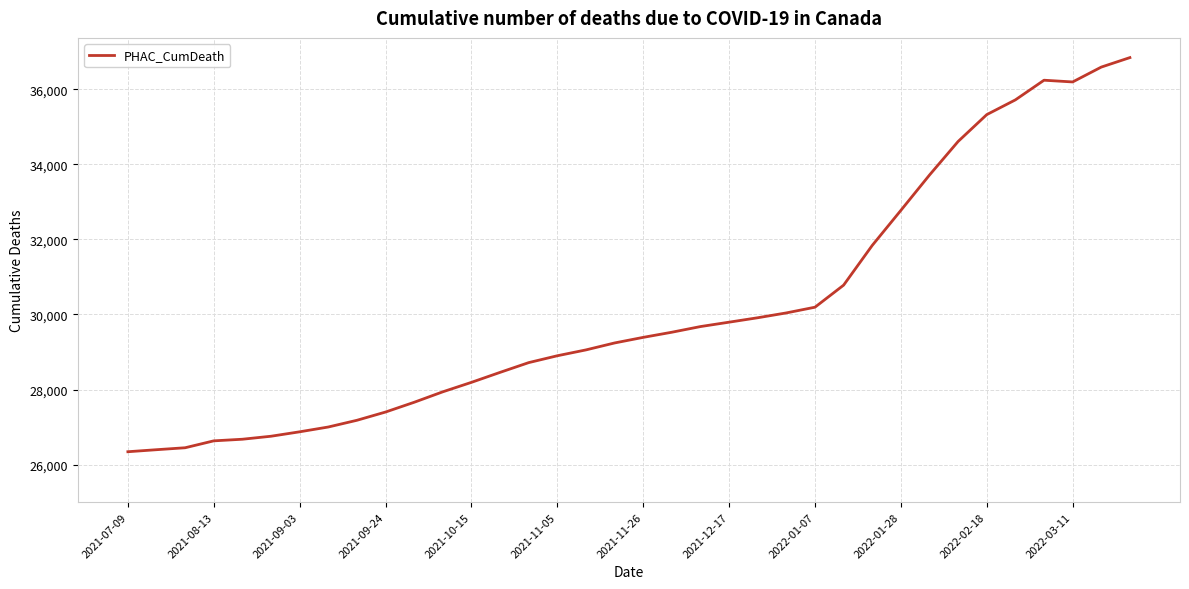

What is the smallest value displayed?

26342